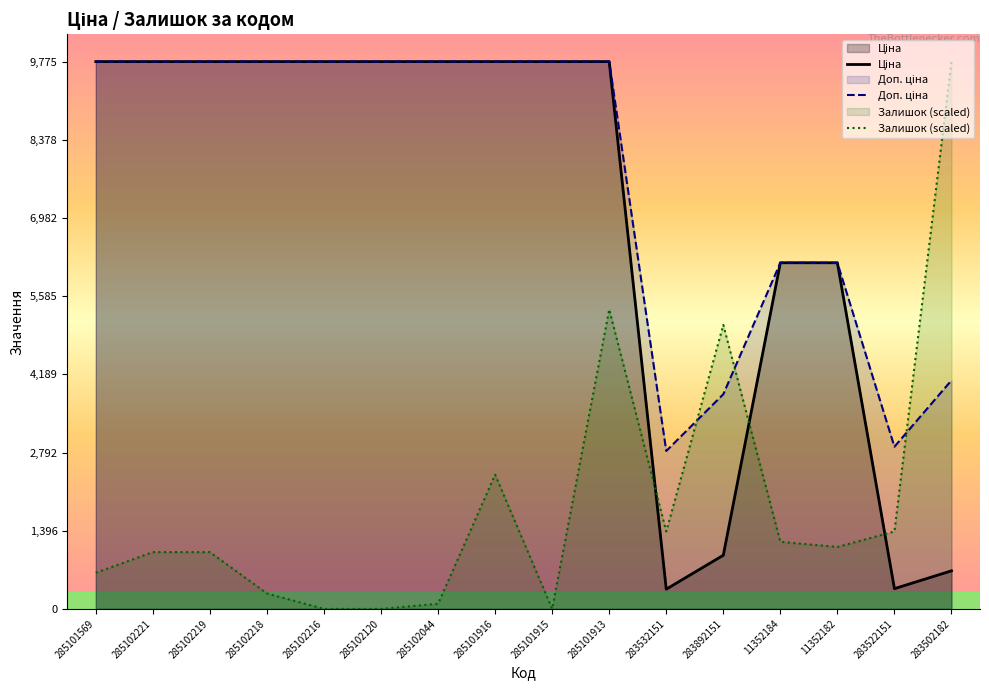

How many lines are shown in the chart?

3